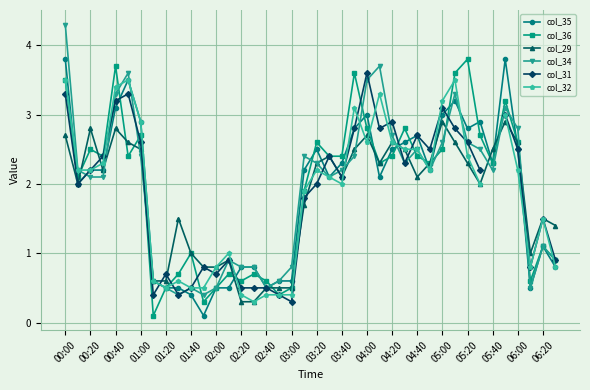

Does the chart display data point markers on the line(s)?

Yes